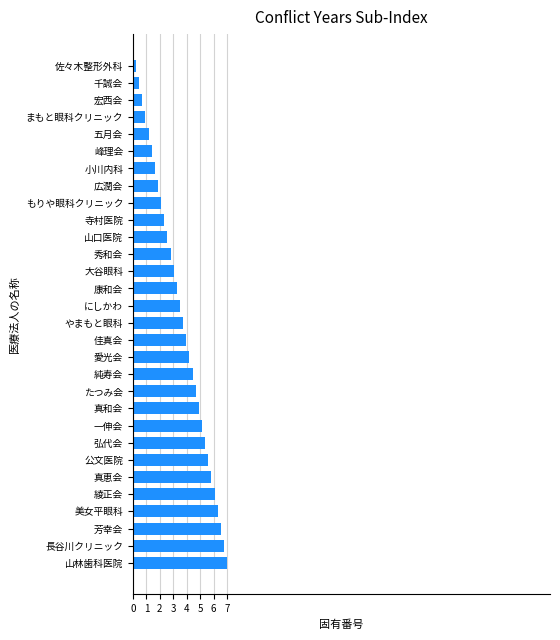

What is the greatest value displayed?

7.0